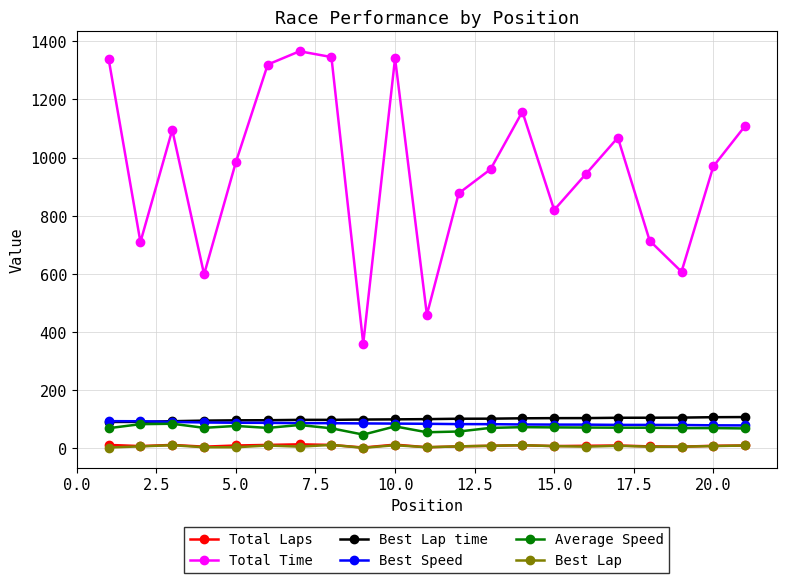

Which series has the widest spread of values?

Total Time